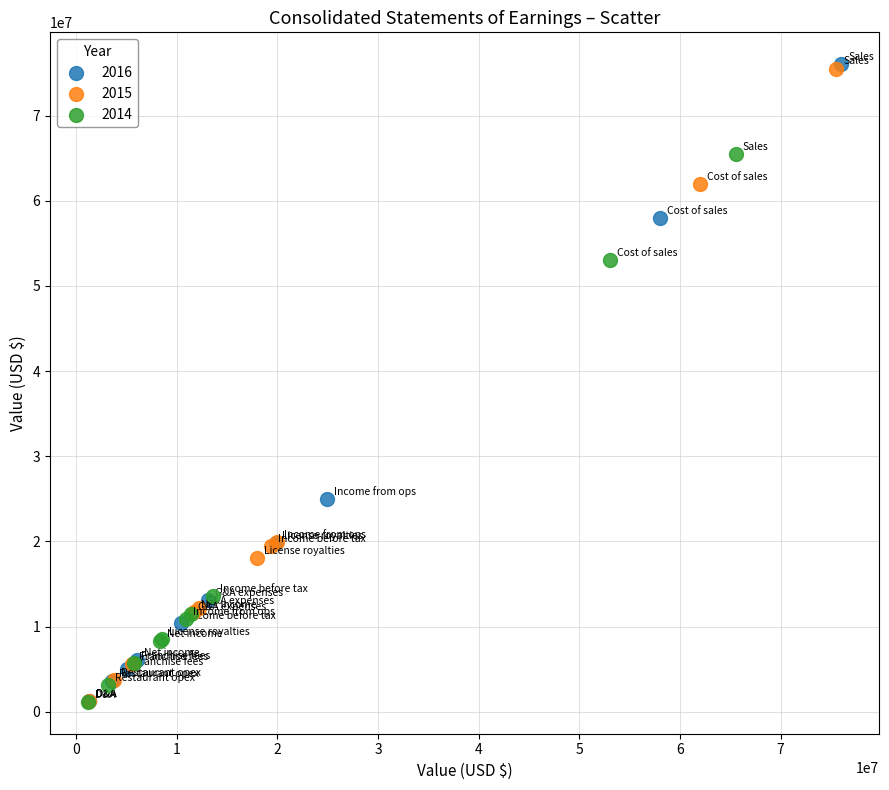

Which series has the widest spread of Y values?

2016